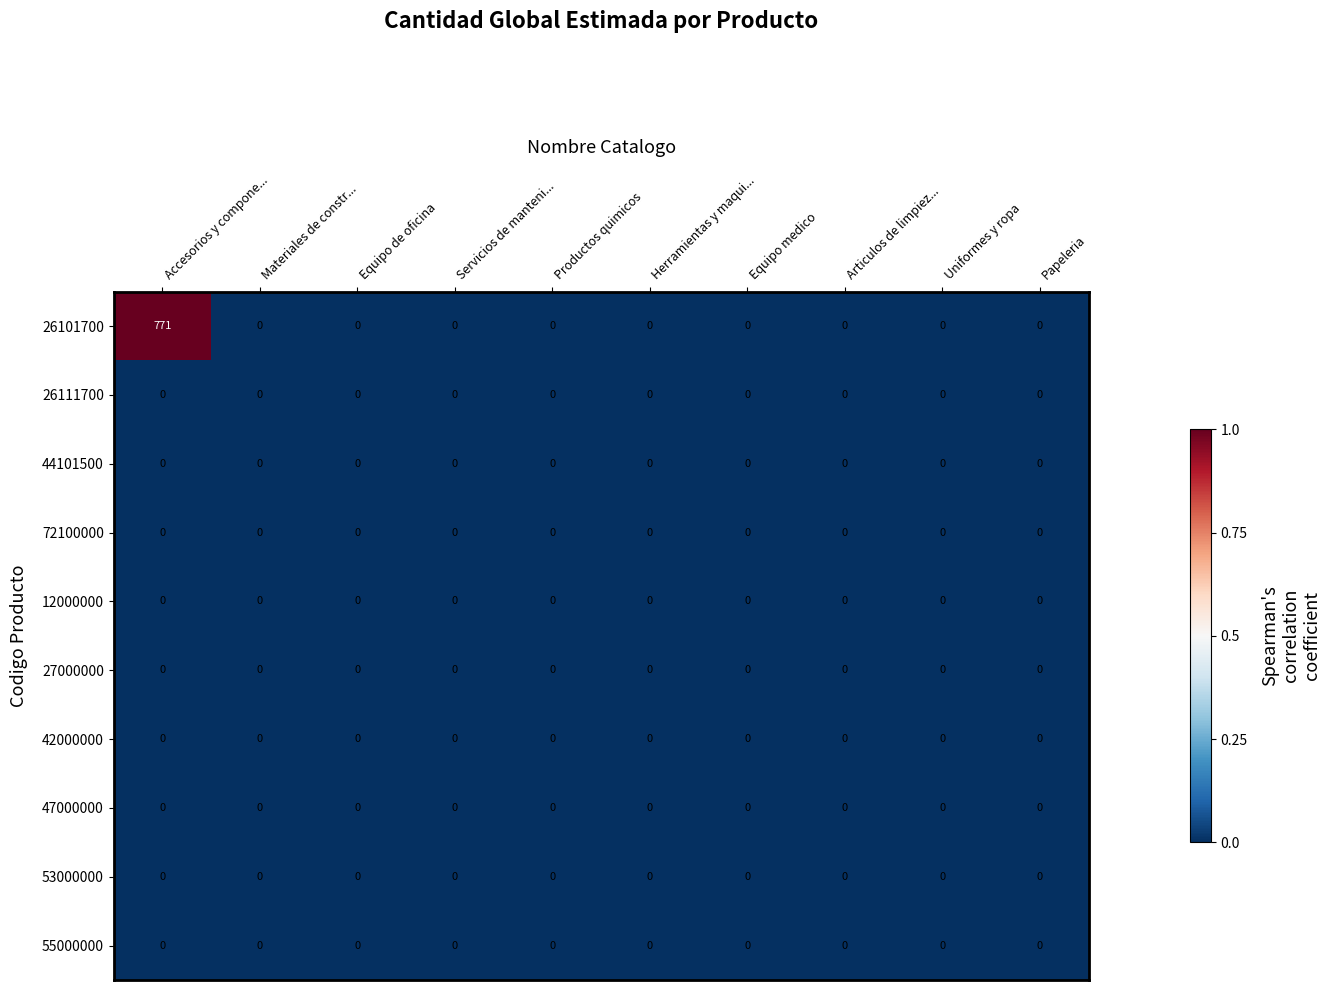

True or false: 26101700 has a value of 0 at Equipo de oficina.

True